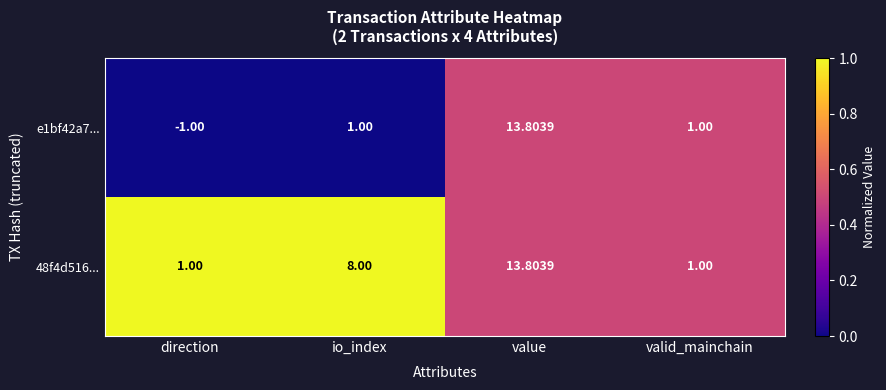

At which category is the sum across all series the highest?

value